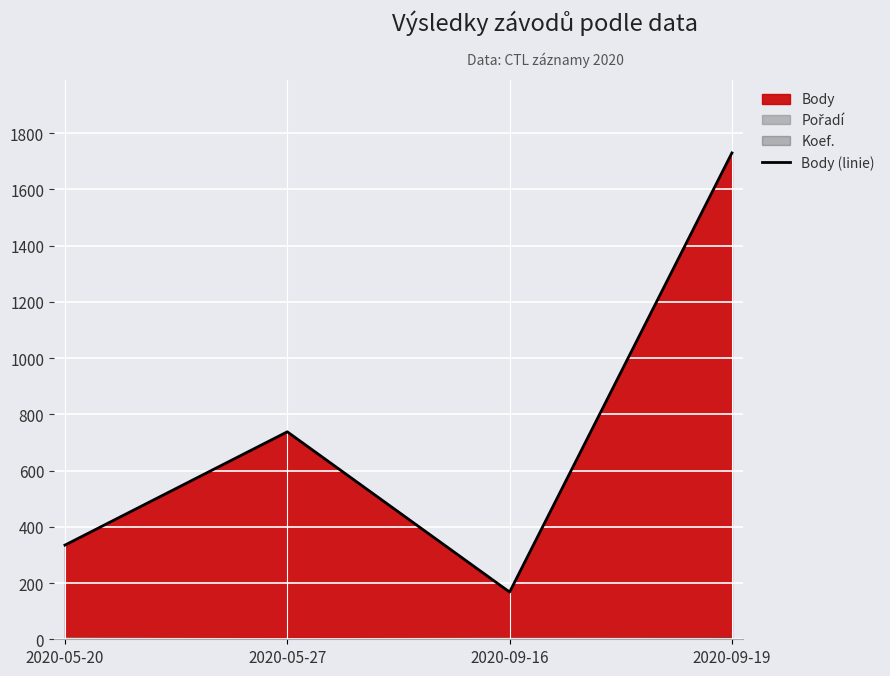

What is the minimum value shown in the chart?

168